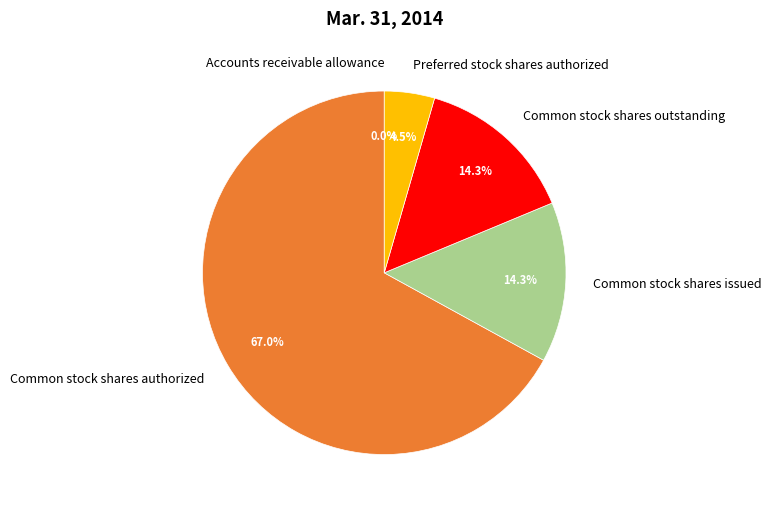

Which has a higher value, Common stock shares authorized or Common stock shares issued?

Common stock shares authorized